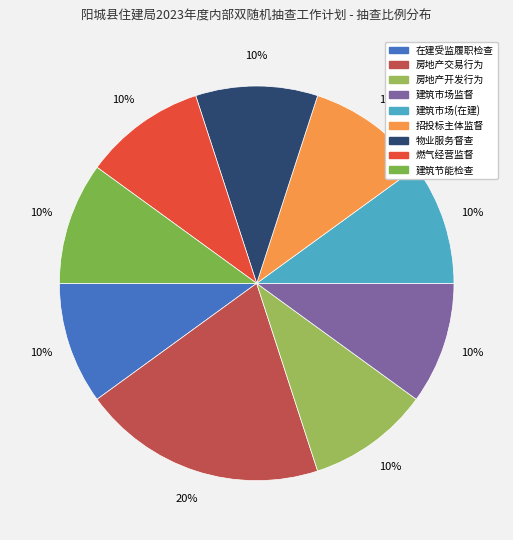

Count the number of slices in the pie.

9